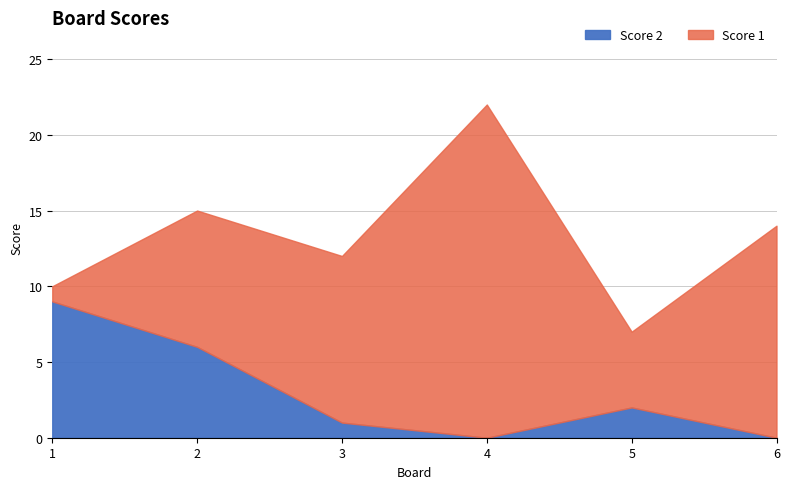

At which label is Score 1 closest to 11?

3